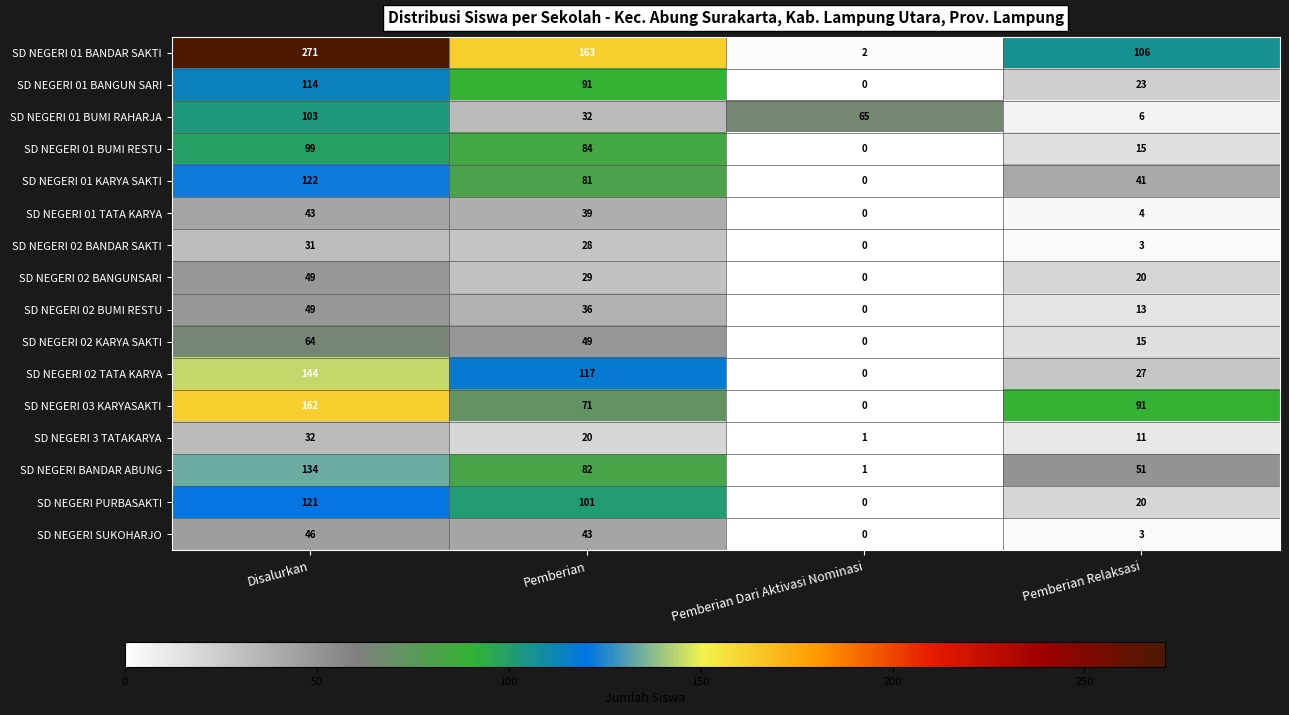

Is it true that SD NEGERI SUKOHARJO equals 25 at Disalurkan?

False